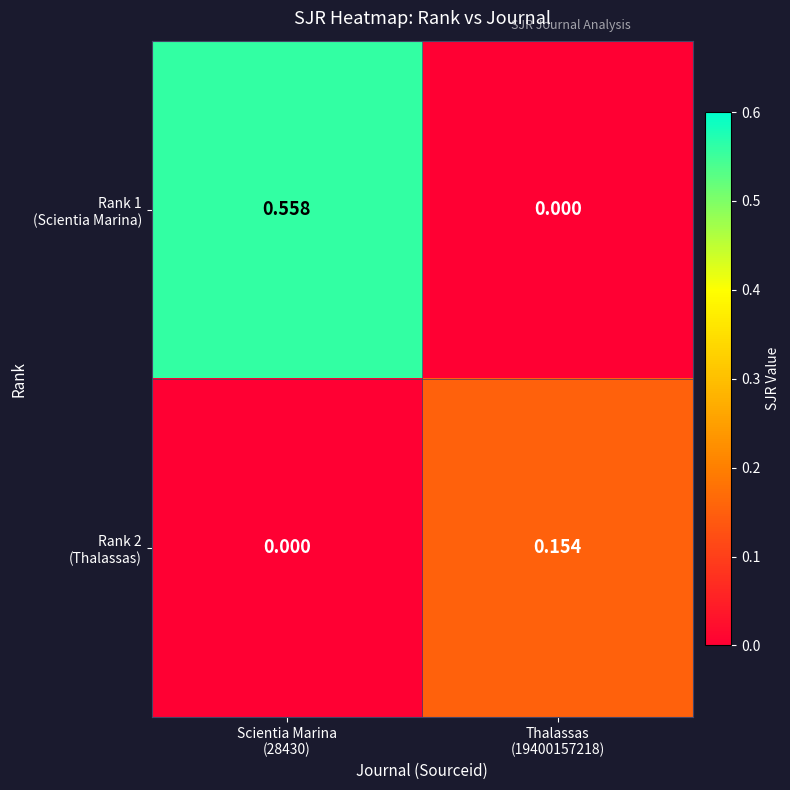

Count the number of categories in the chart.

2